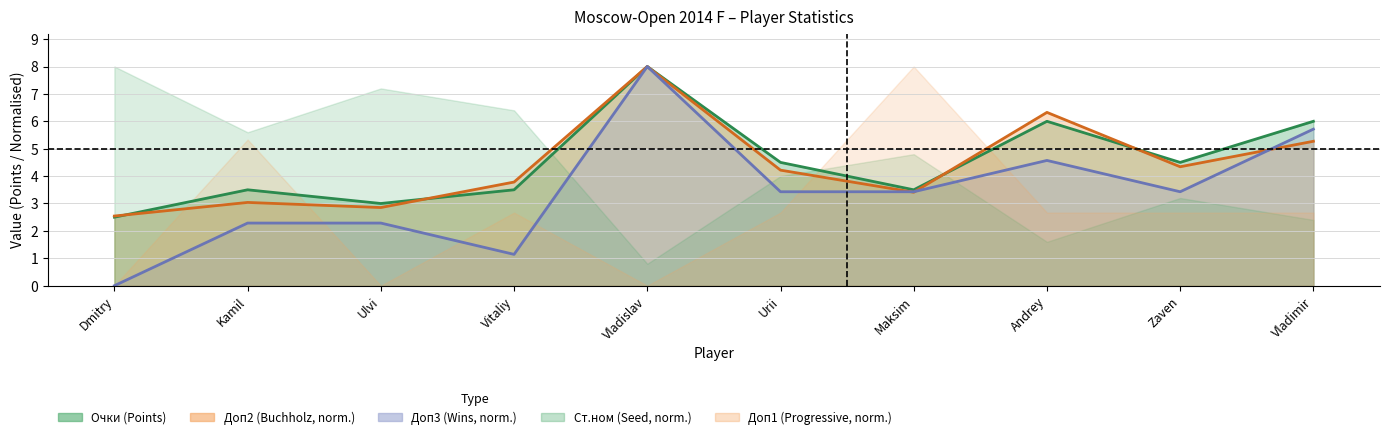

Rank the series by their maximum value, from highest to lowest.

Очки (Points), Доп2 (Buchholz), Доп3 (Wins)